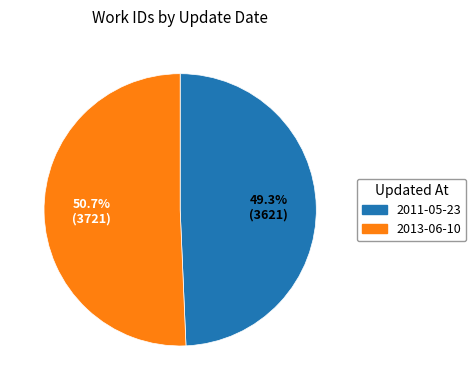

Is it true that 2013-06-10 is 60% of the pie?

False